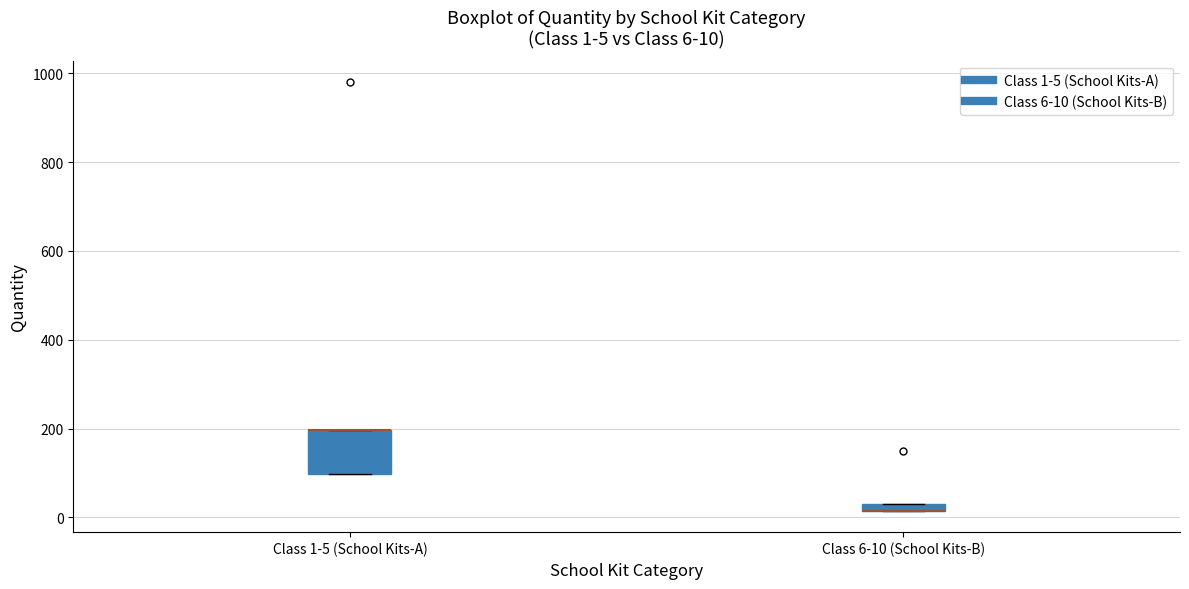

Which box is the tallest, from its lower edge to its upper edge?

Class 1-5 (School Kits-A)